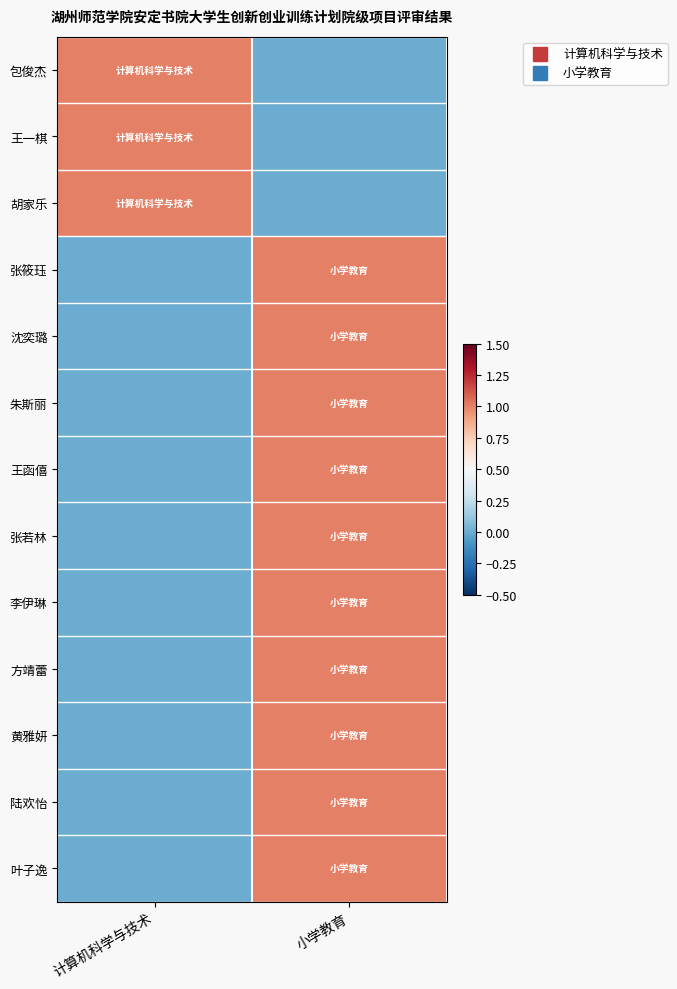

What is the spread (max minus min) of values at 小学教育?

1